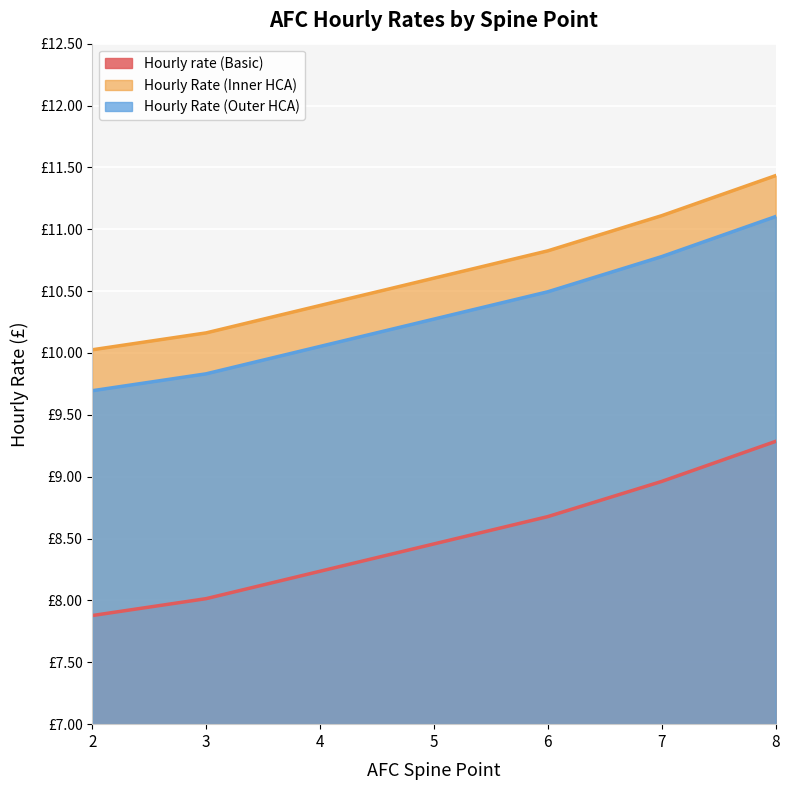

What is the total value across all series at 3?

28.0